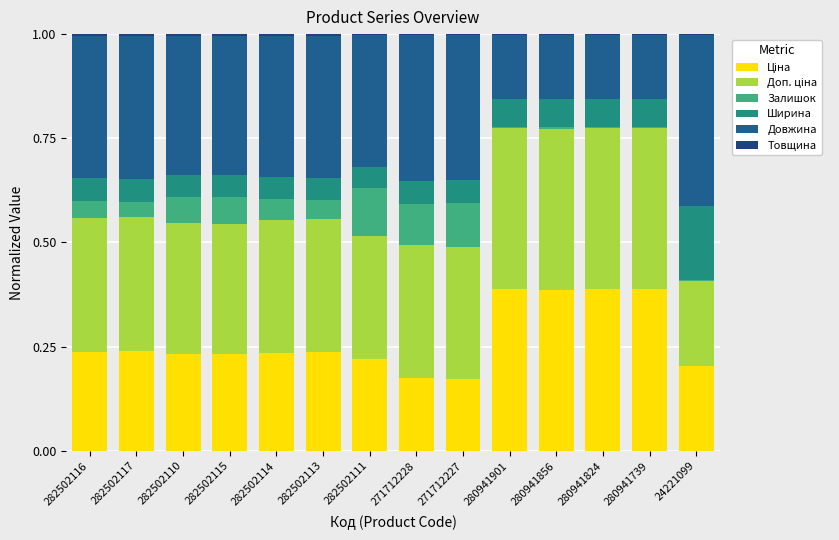

What is the label of the 6th bar from the right?

271712227